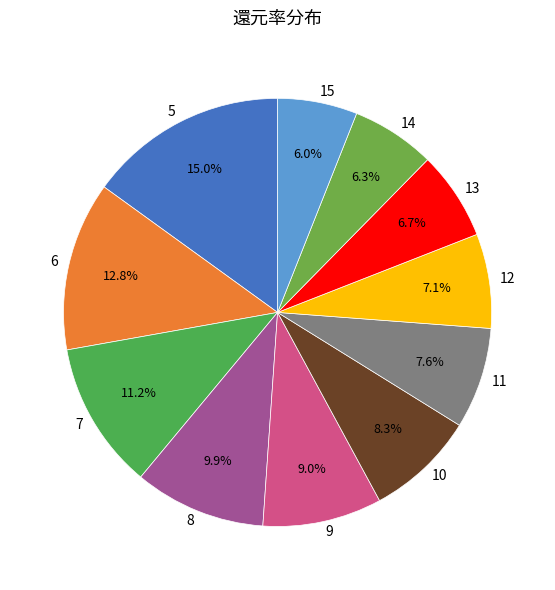

What percentage is the 7 slice, to the nearest percent?

11%